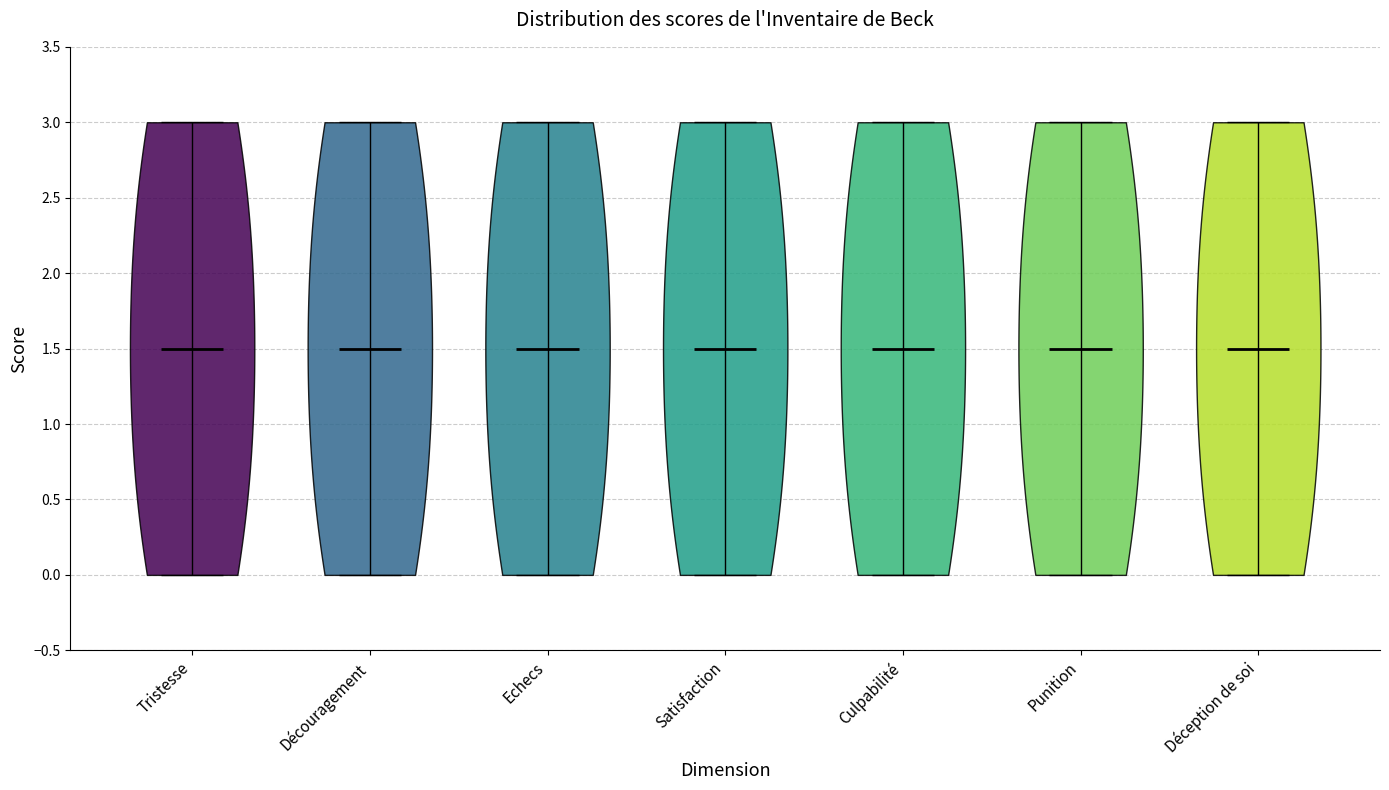

What is the highest point the violin for Découragement reaches on the y-axis? The values are not printed on the chart, so give them approximately, as read against the axis.

3.0